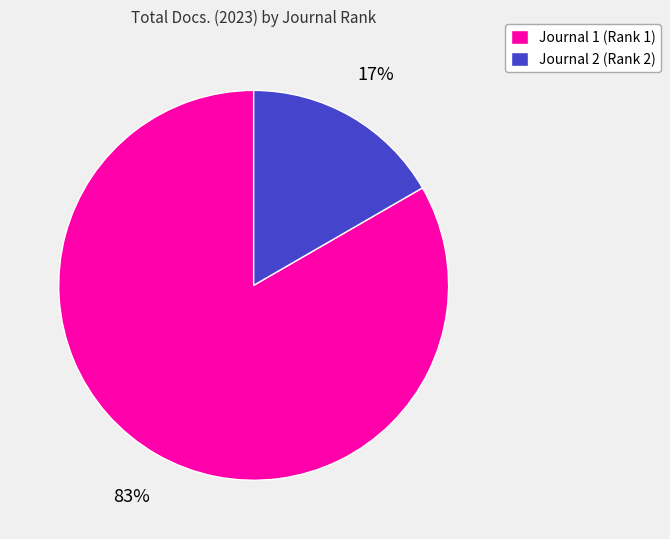

True or false: Journal 2 (Rank 2) accounts for 17% of the total.

True